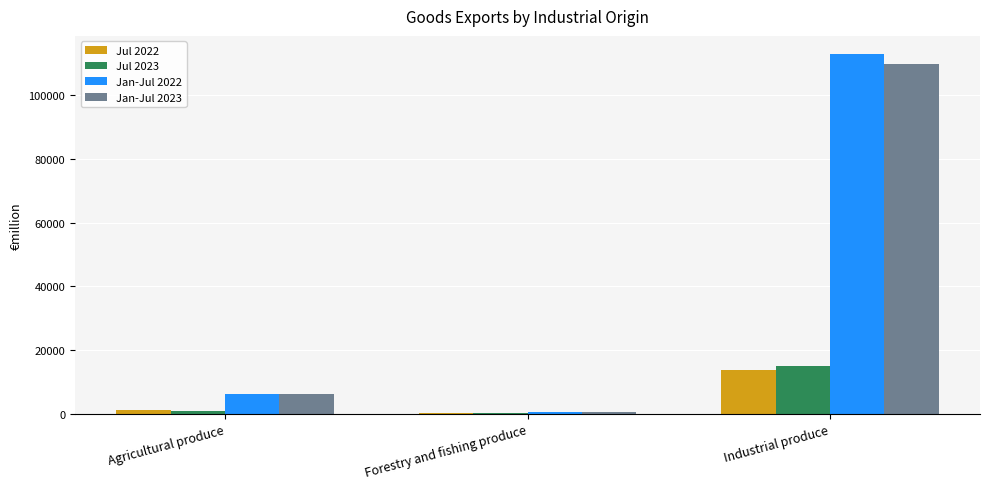

What is the sum of all Jul 2023 values?

15902.4